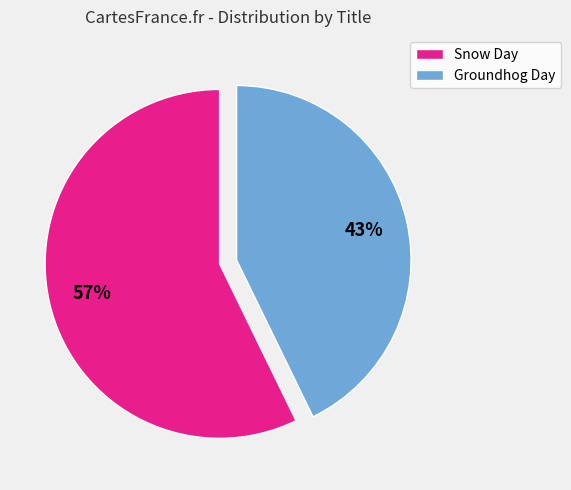

What is the smallest slice in the pie chart?

Groundhog Day